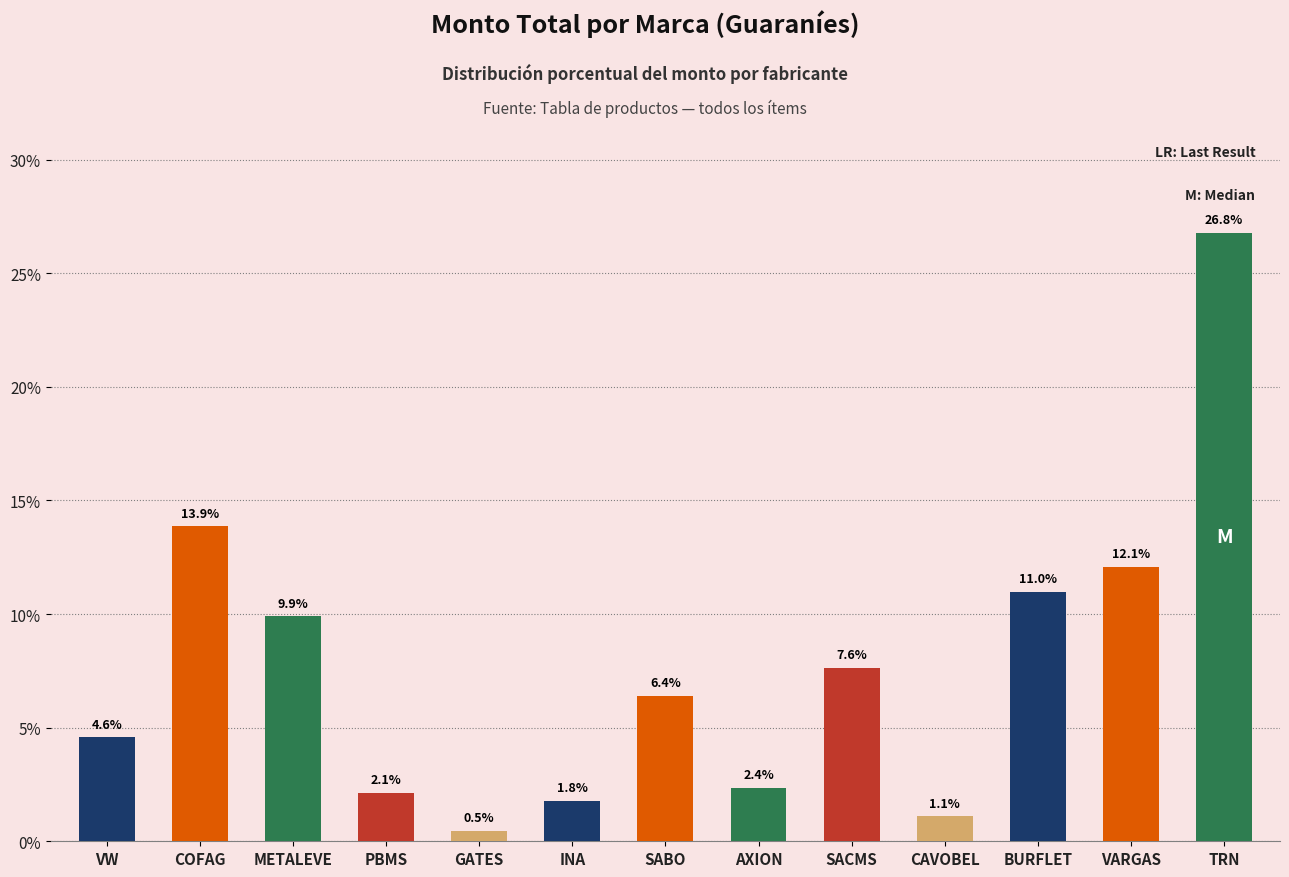

List the labels in order of value, smallest first.

GATES, CAVOBEL, INA, PBMS, AXION, VW, SABO, SACMS, METALEVE, BURFLET, VARGAS, COFAG, TRN